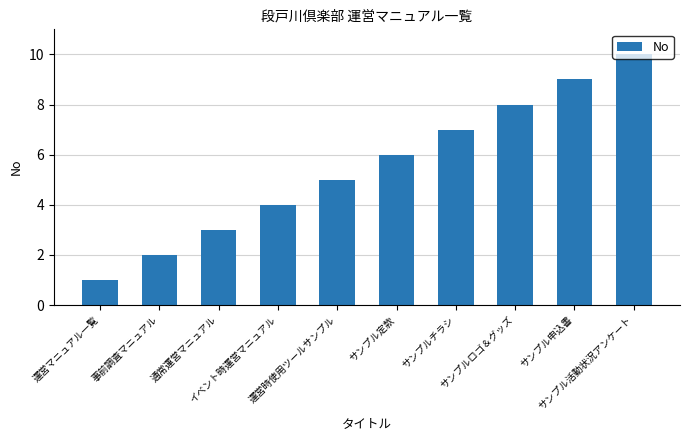

Are the bars horizontal?

No